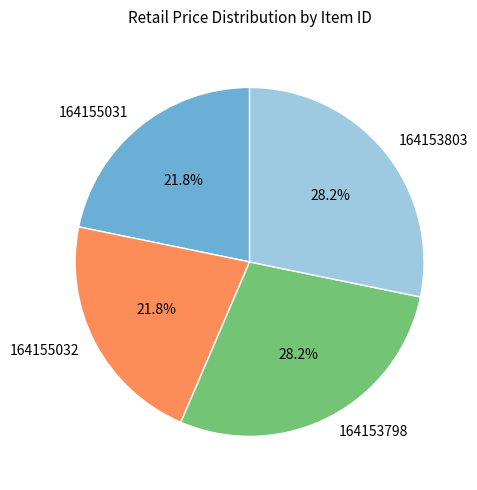

What percentage is the 164155031 slice, to the nearest percent?

22%